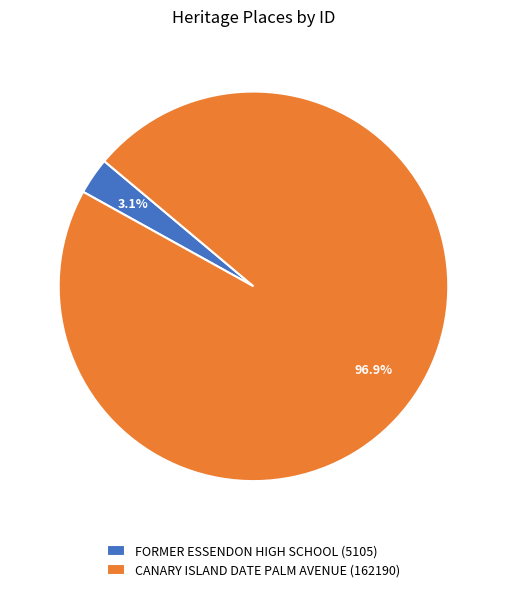

Rank the categories by value from highest to lowest.

CANARY ISLAND DATE PALM AVENUE, FORMER ESSENDON HIGH SCHOOL